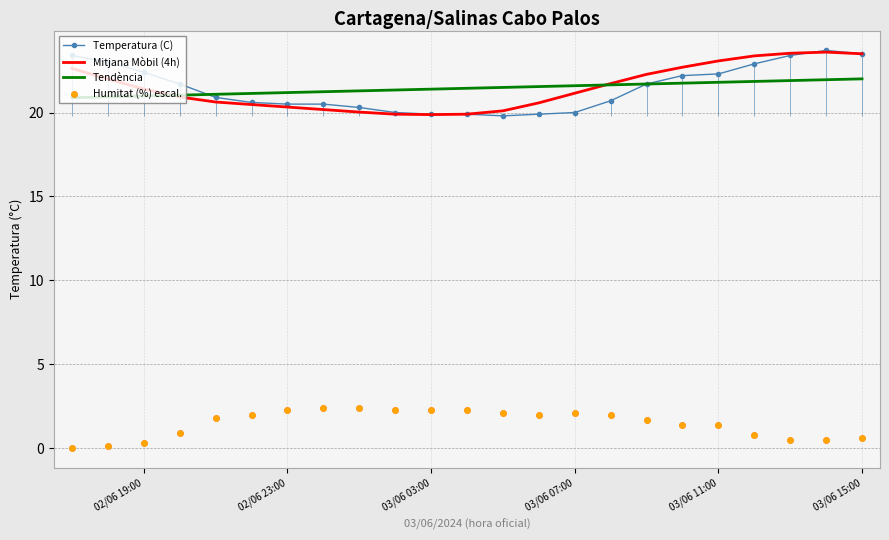

What are all the series names shown in the legend?

Temperatura (C), Mitjana Mòbil (4h), Tendència, Humitat (%) escal.